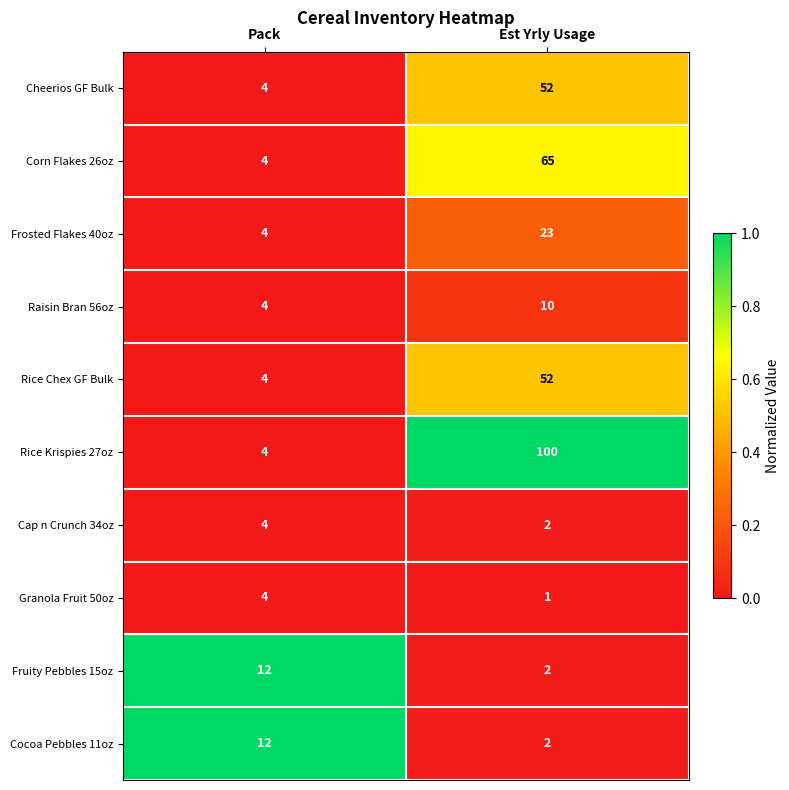

What is the spread (max minus min) of values at Est Yrly Usage?

99